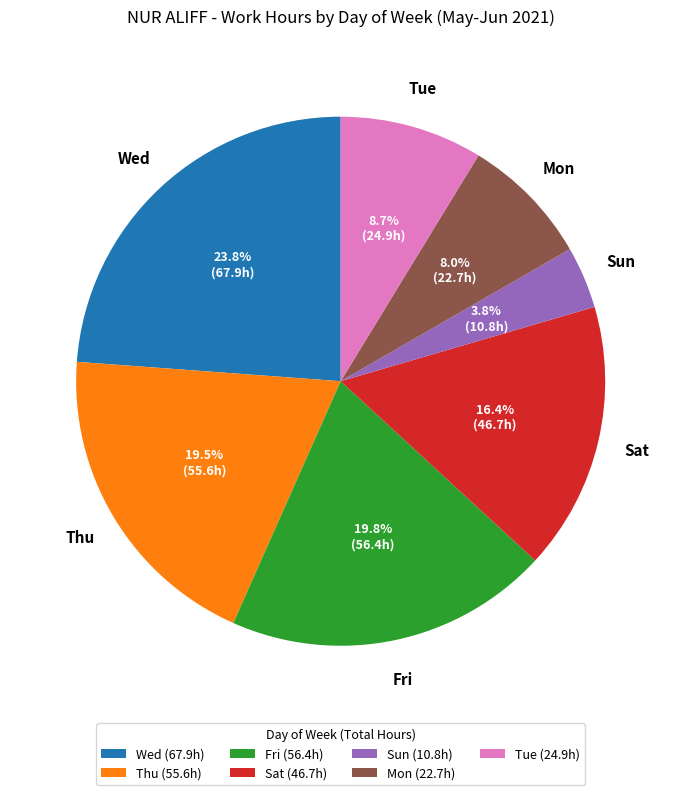

What portion of the pie excludes Mon (22.7h)?

92.0%